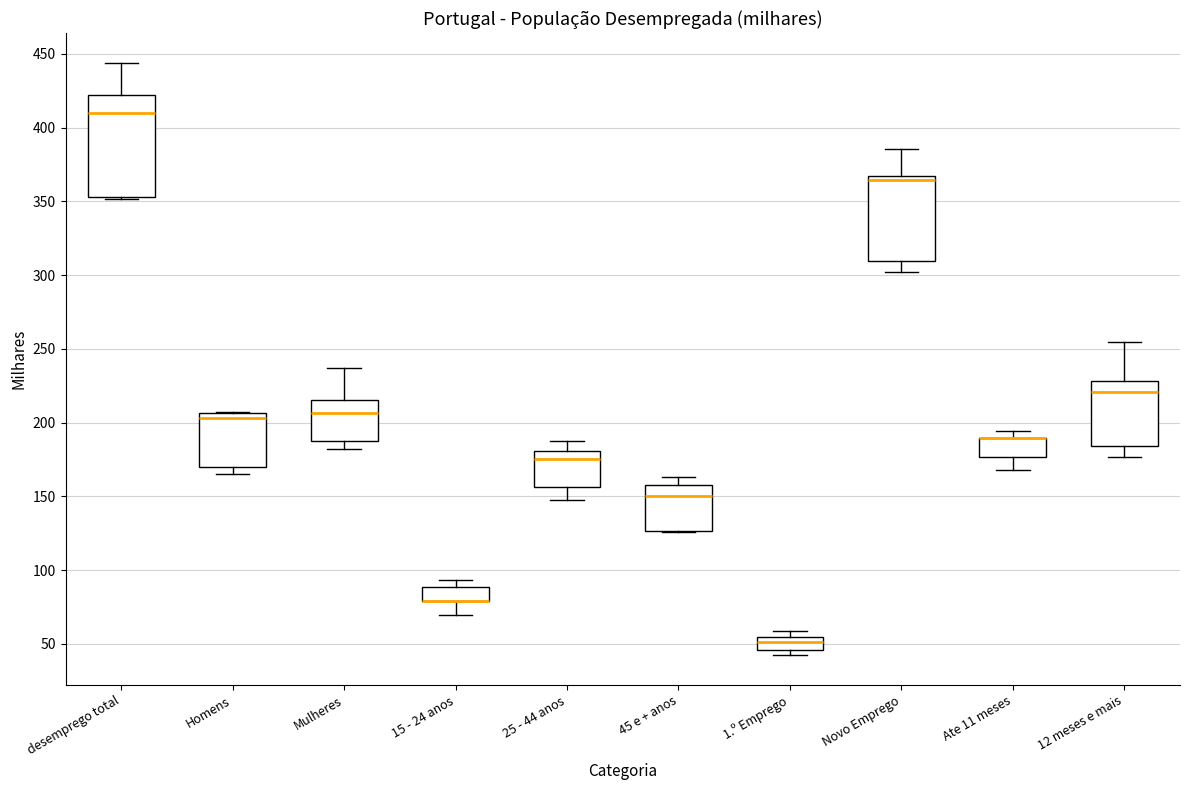

Reading left to right, transcribe this box plot: for each box, give where its median line is, the range the box spans, and where its two whiskers end, as read against the y-axis. The values are not printed on the chart, so give them approximately, as read against the axis.

desemprego total: median 410, box 355 to 420, whiskers 350 to 445
Homens: median 205 (just below the box's upper edge), box 170 to 205, whiskers 165 to 205
Mulheres: median 205, box 190 to 215, whiskers 180 to 235
15 - 24 anos: median 80 (drawn on the box's lower edge), box 80 to 90, whiskers 70 to 95
25 - 44 anos: median 175, box 155 to 180, whiskers 150 to 190
45 e + anos: median 150, box 125 to 160, whiskers 125 to 165
1.º Emprego: median 50, box 45 to 55, whiskers 40 to 60
Novo Emprego: median 365 (just below the box's upper edge), box 310 to 365, whiskers 300 to 385
Ate 11 meses: median 190 (drawn on the box's upper edge), box 175 to 190, whiskers 170 to 195
12 meses e mais: median 220, box 185 to 230, whiskers 175 to 255